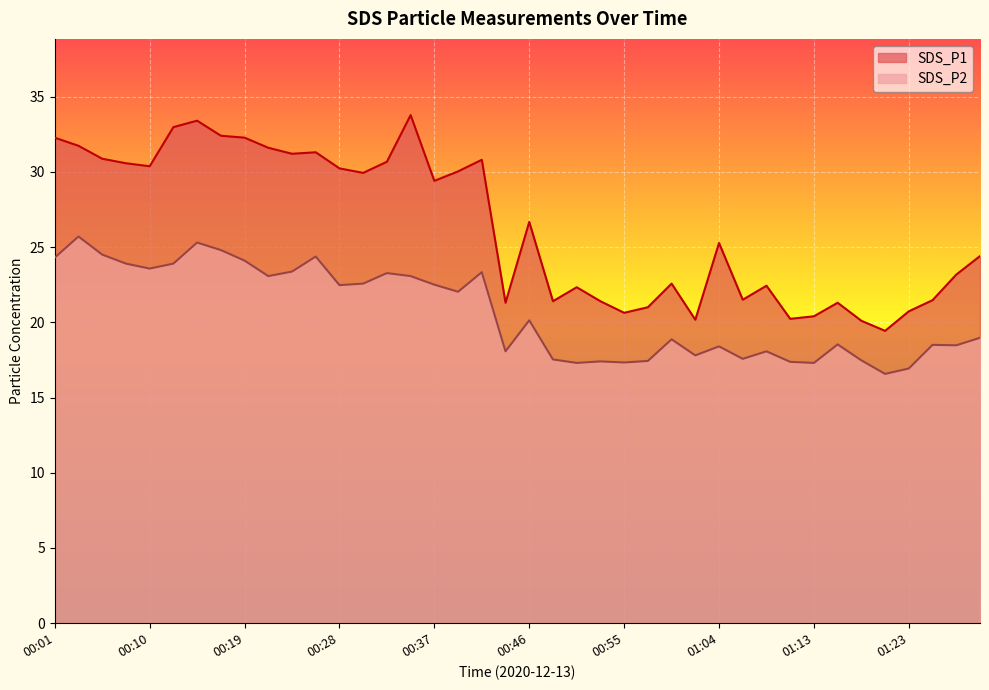

True or false: SDS_P1 and SDS_P2 cross at least once.

False